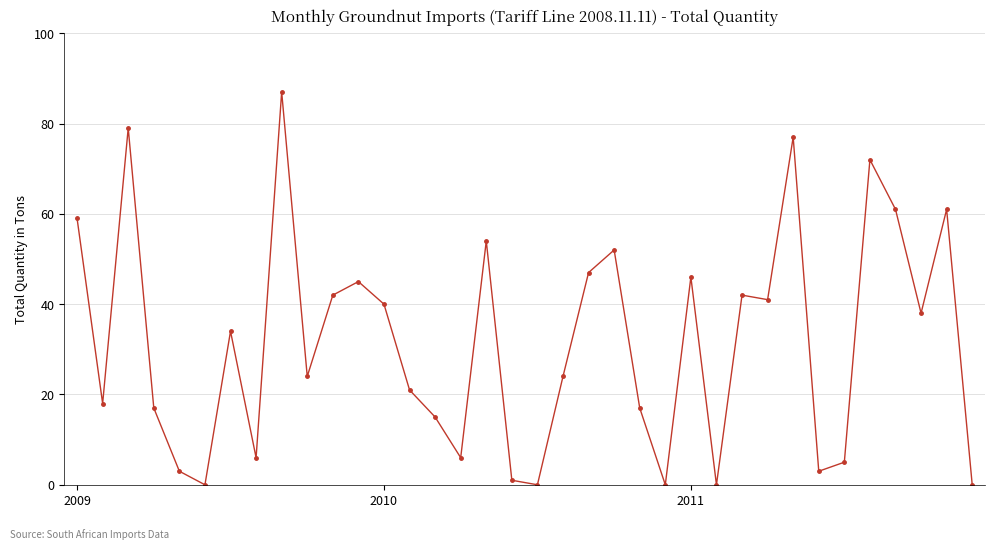

What is the value of the 9th point from the left?

87